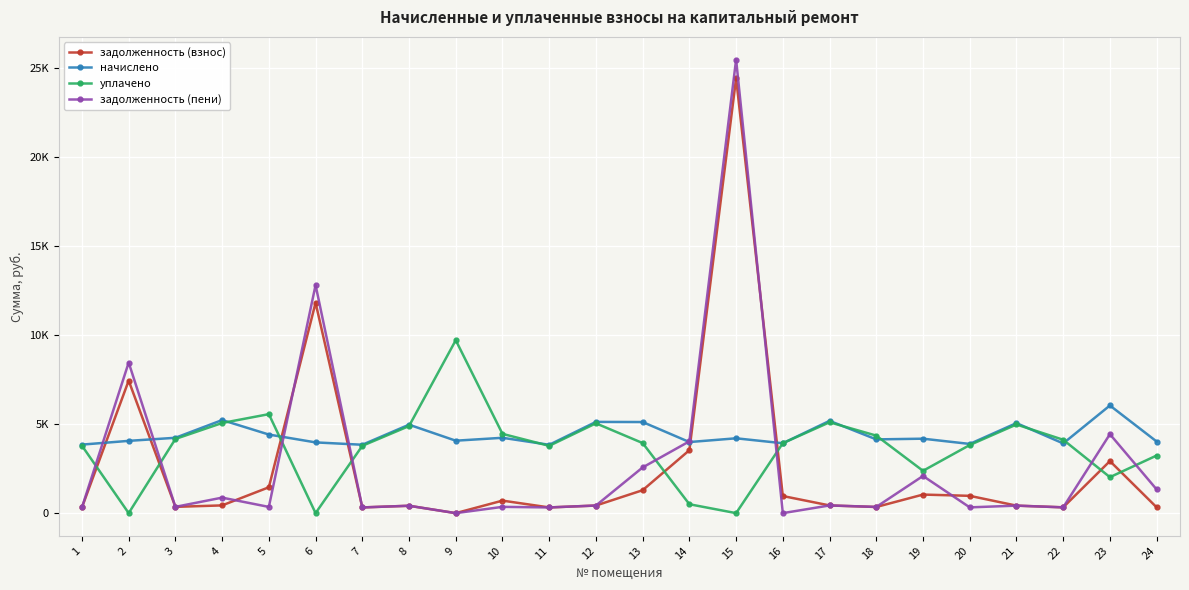

True or false: задолженность (взнос) has a value of 562.1 at 22.

False